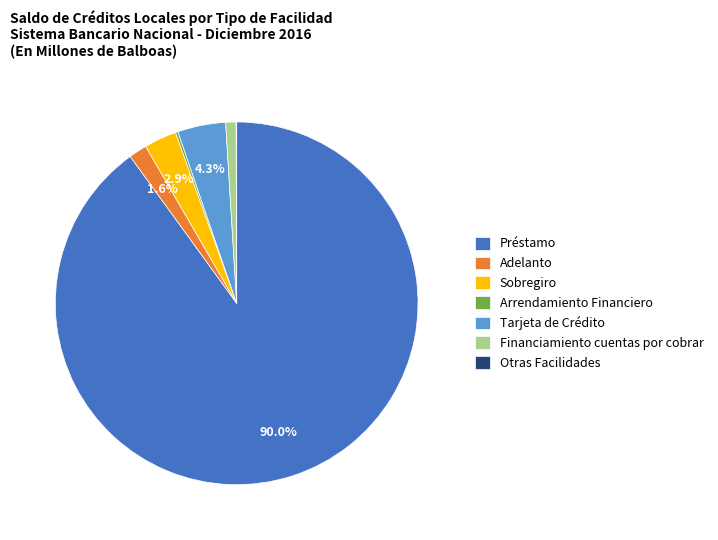

Does Adelanto account for over 50% of the chart?

No